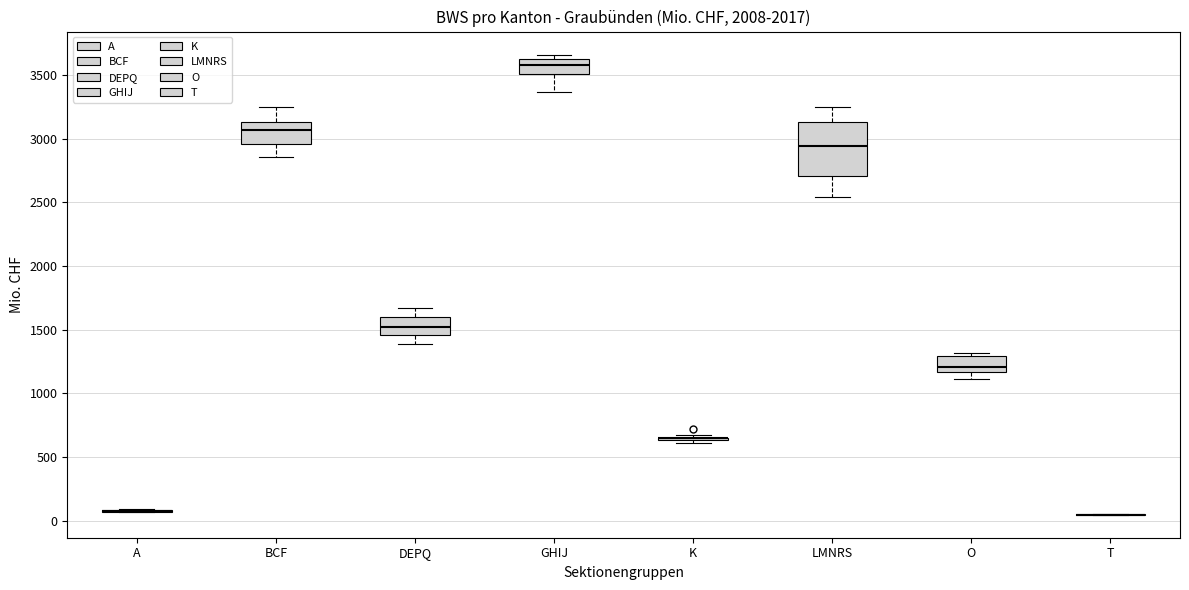

Reading left to right, transcribe this box plot: for each box, give where its median line is, the range the box spans, and where its two whiskers end, as read against the y-axis. The values are not printed on the chart, so give them approximately, as read against the axis.

A: box collapsed to a line at 100, whiskers 50 to 100
BCF: median 3050, box 2950 to 3150, whiskers 2850 to 3250
DEPQ: median 1500, box 1450 to 1600, whiskers 1400 to 1650
GHIJ: median 3550, box 3500 to 3600, whiskers 3350 to 3650
K: box collapsed to a line at 650, whiskers 600 to 650
LMNRS: median 2950, box 2700 to 3150, whiskers 2550 to 3250
O: median 1200, box 1150 to 1300, whiskers 1100 to 1300 (just above the box's upper edge)
T: box collapsed to a line at 50, whiskers 50 to 50